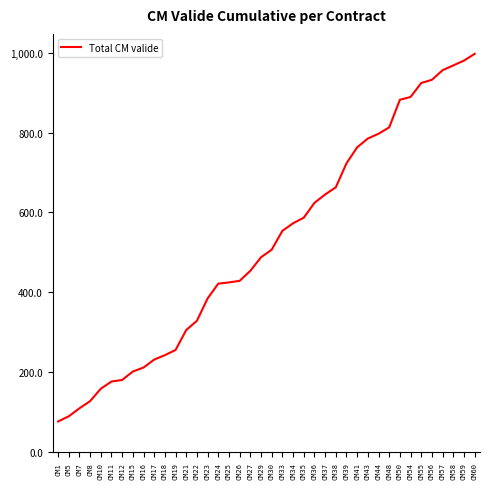

What is the change in value from CM43 to CM57?

+171